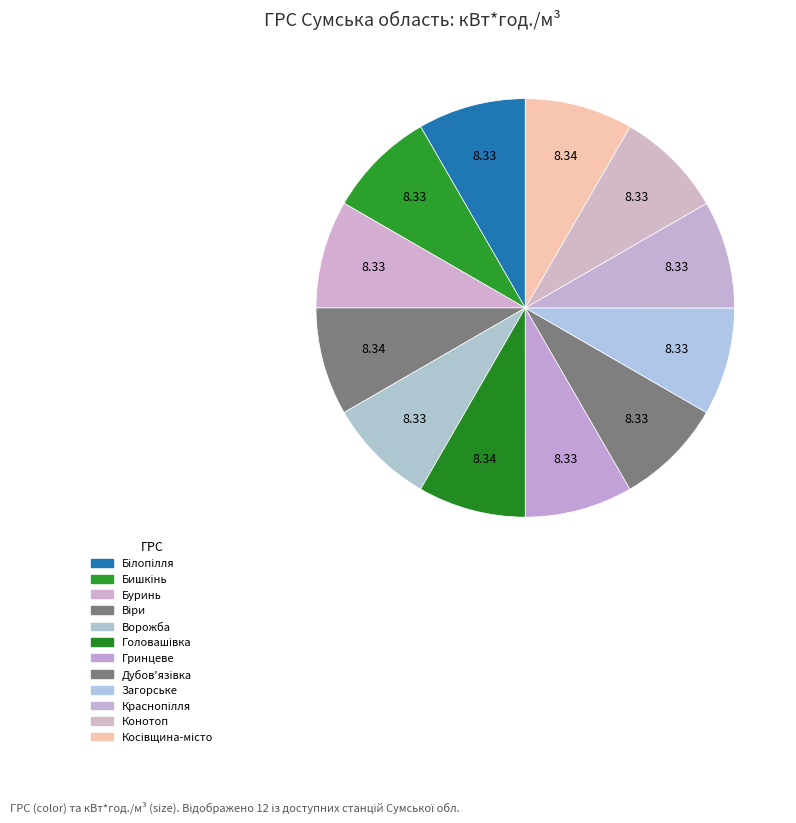

Does Дубов'язівка represent more than half of the total?

No